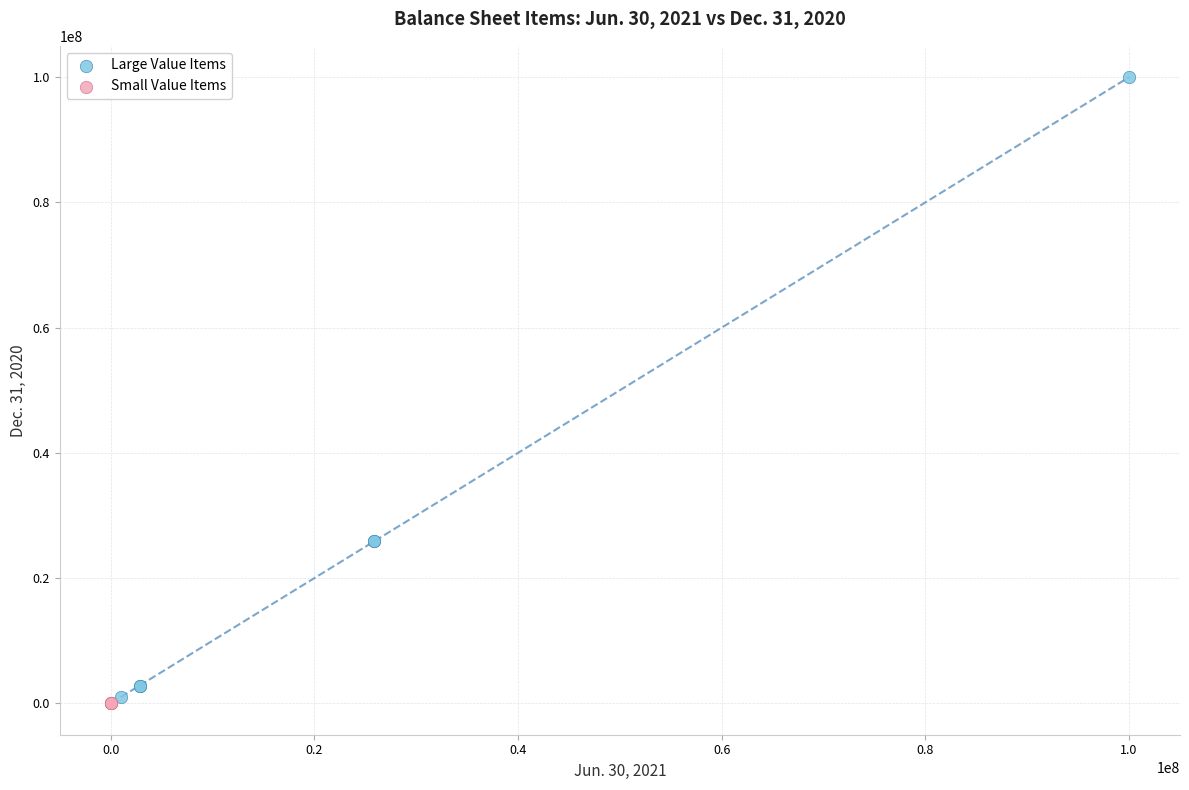

Which series contains the highest Y value?

Large Value Items